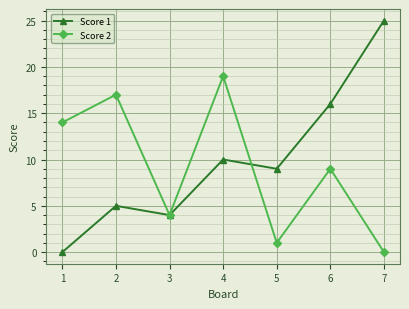

What is the value of the Score 2 point at the 5th from the left?

1